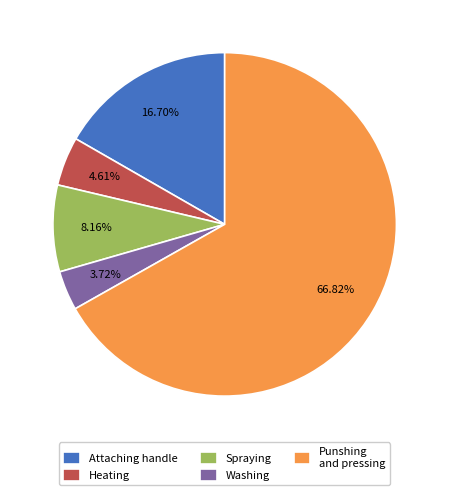

Which category accounts for the majority?

Punshing and pressing